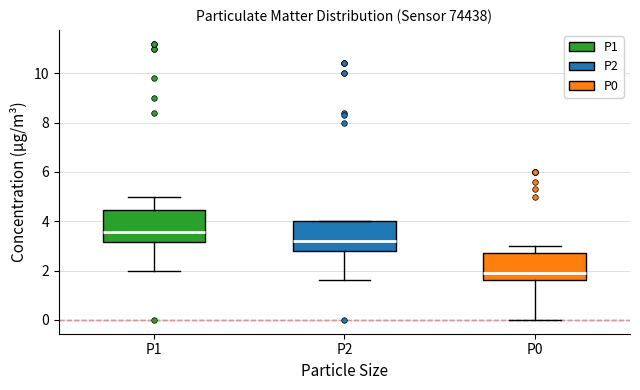

Which box has the lowest median line?

P0